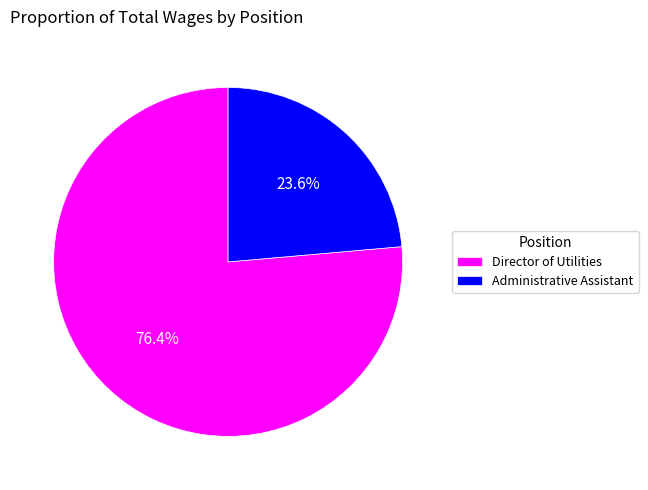

To the nearest percent, what is the difference between the largest and smallest slice percentages?

53%